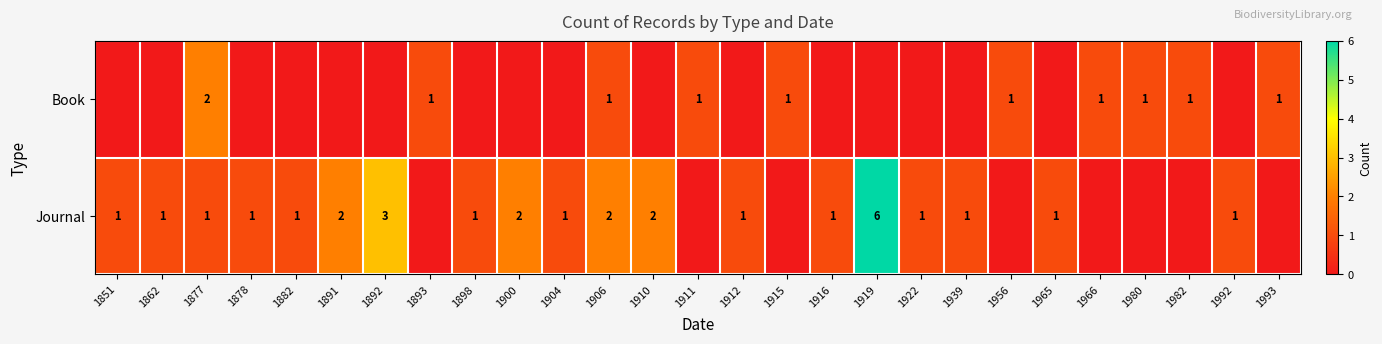

How many categories are shown in the chart?

27